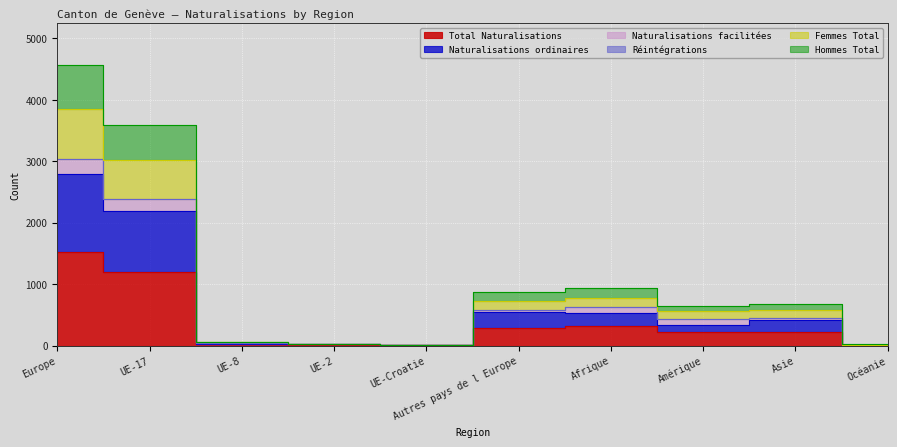

Between UE-2 and Océanie, which series saw the biggest shift?

Femmes Total